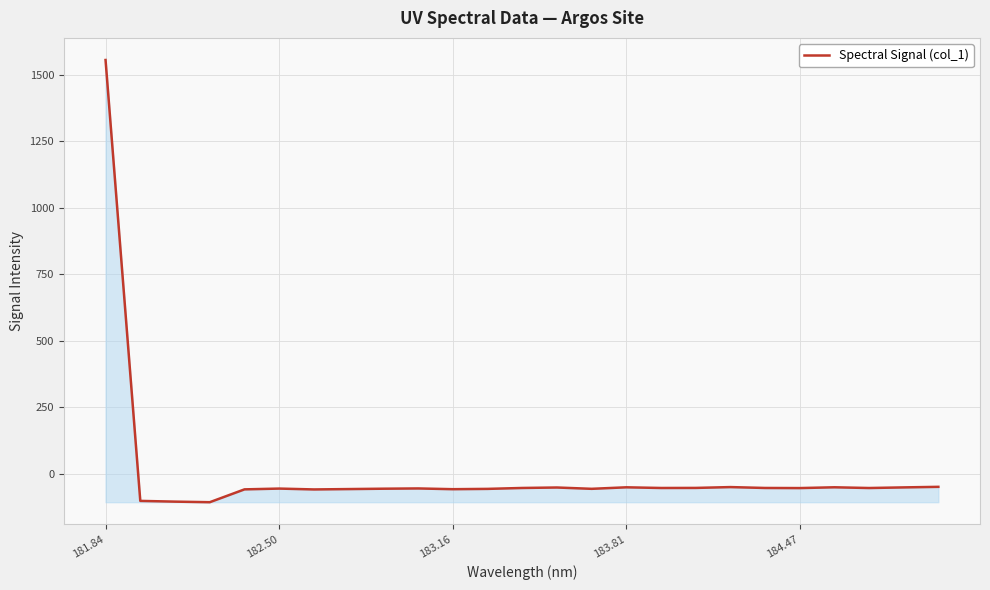

What is the difference between the maximum and minimum values?

1663.6